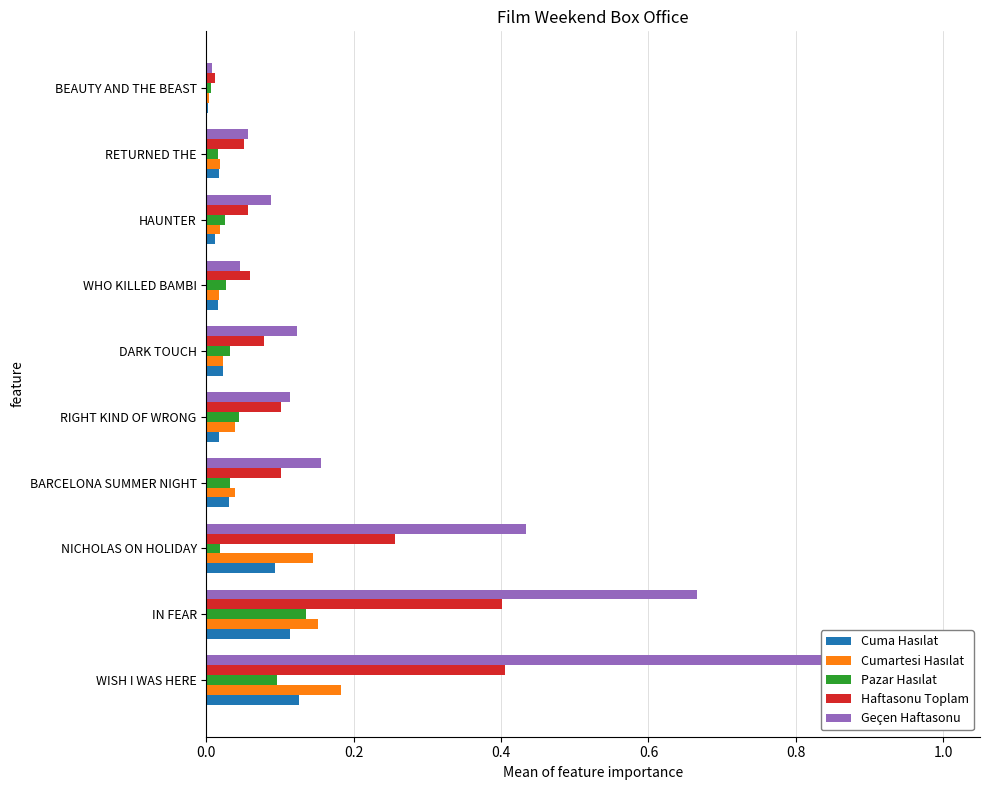

Between DARK TOUCH and HAUNTER, which series saw the biggest shift?

Geçen Haftasonu